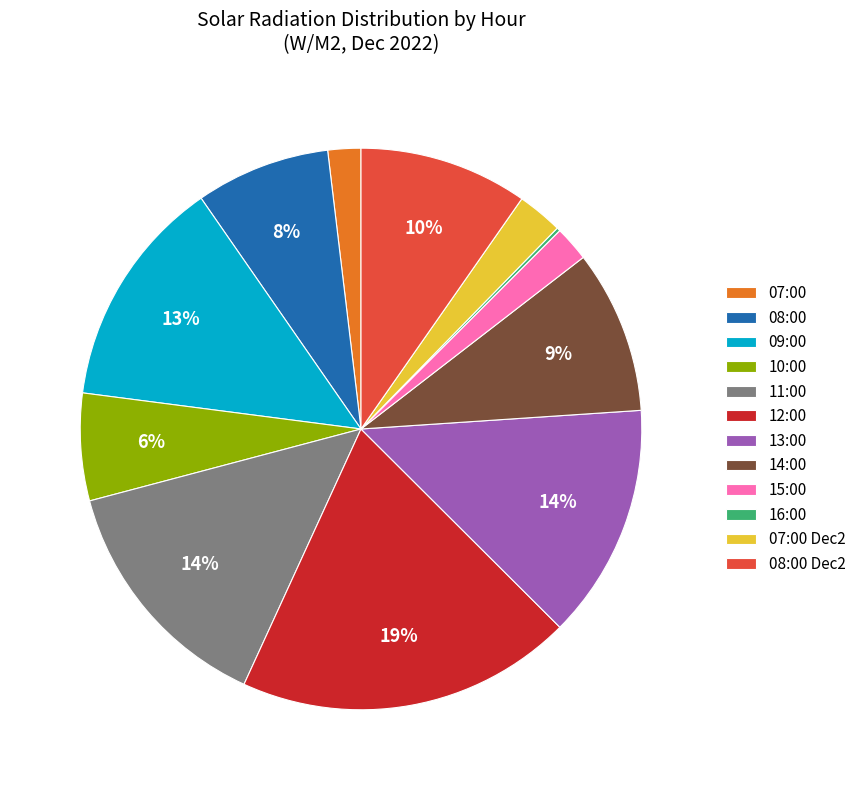

To the nearest percent, what is the average slice percentage?

8%